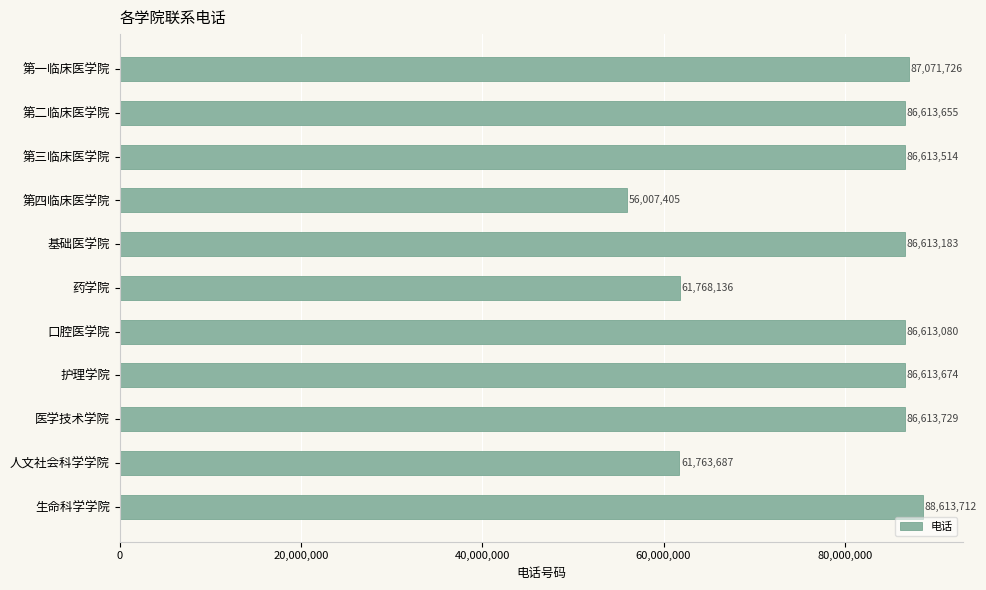

How many bars are there in total?

11